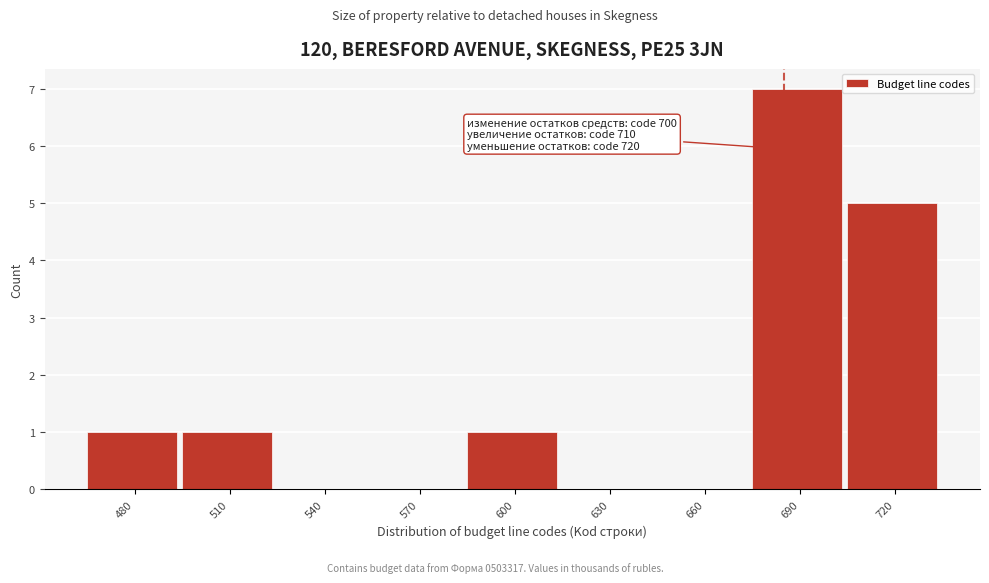

Reading left to right, list all the values displayed in this chart.

480=1	510=1	540=0	570=0	600=1	630=0	660=0	690=7	720=5